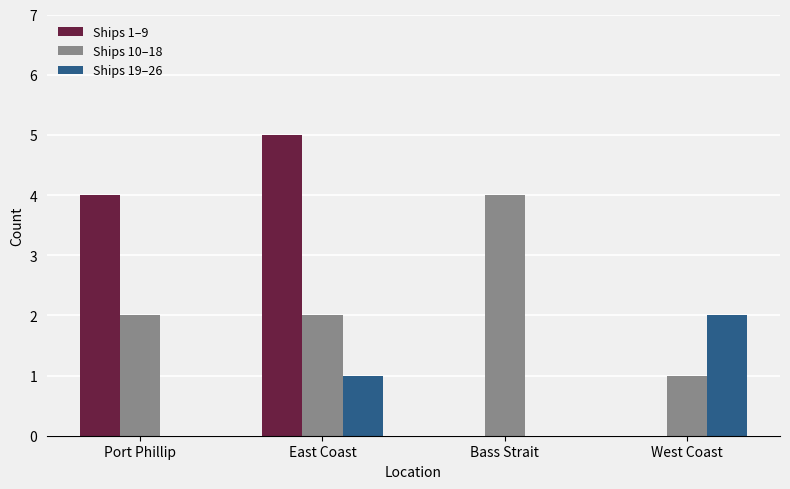

What is the sum of the Ships 19–26 values at Bass Strait and West Coast?

2